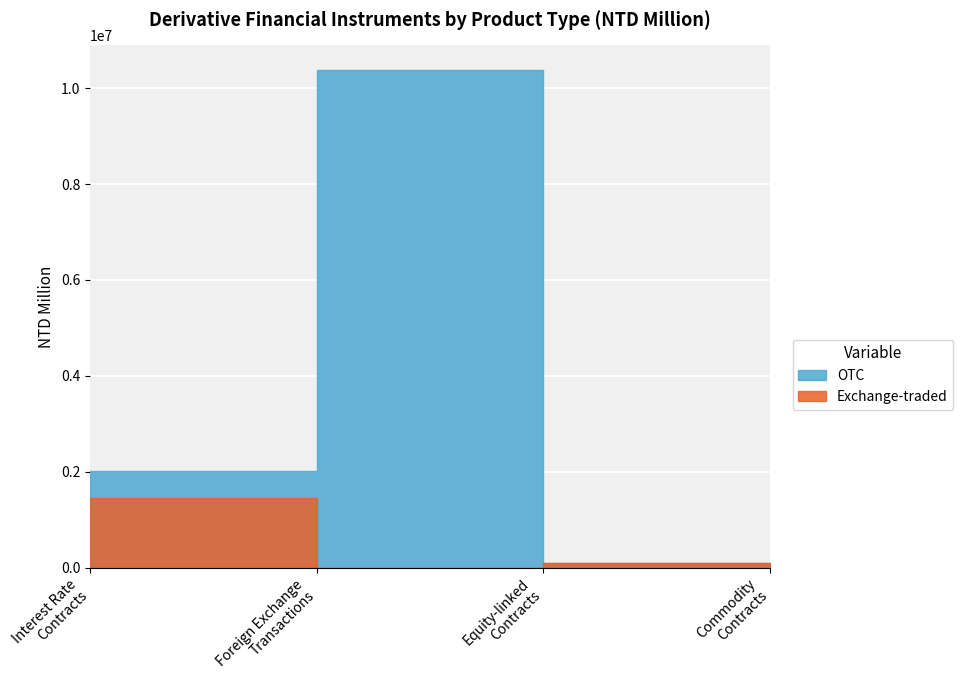

Which series has the largest total across all categories?

OTC